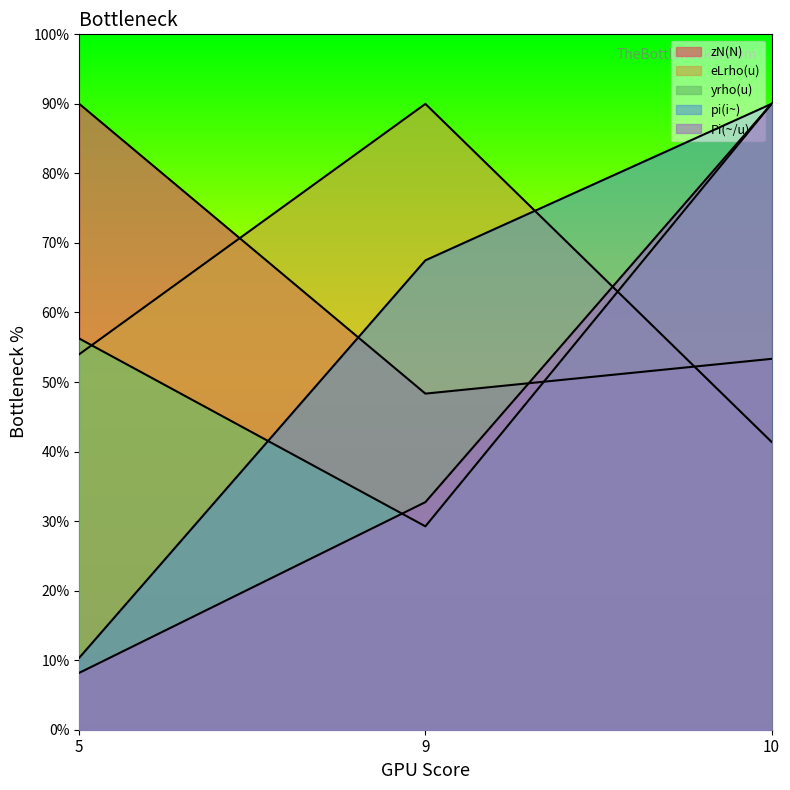

What is the value of the yrho(u) point at the 2nd from the left?

29.2